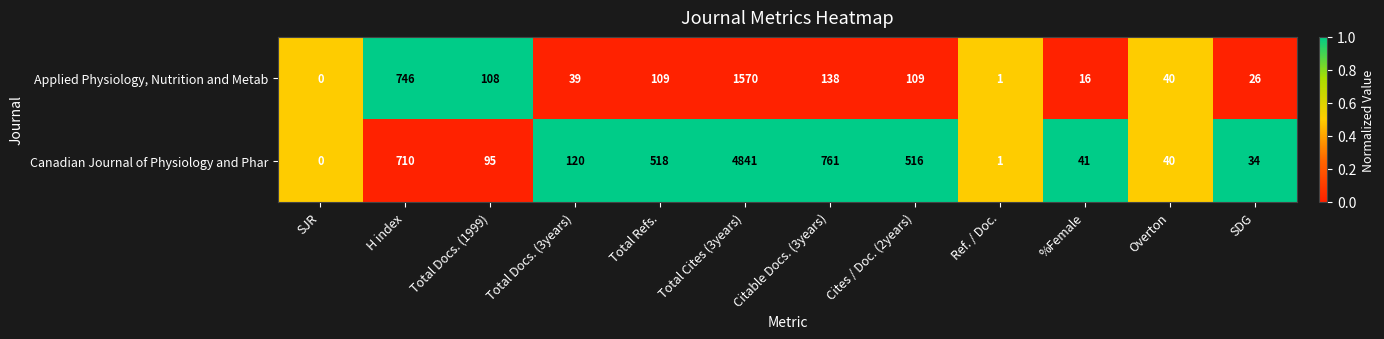

List the series in order of their overall mean, highest first.

Canadian Journal of Physiology and Phar, Applied Physiology, Nutrition and Metab